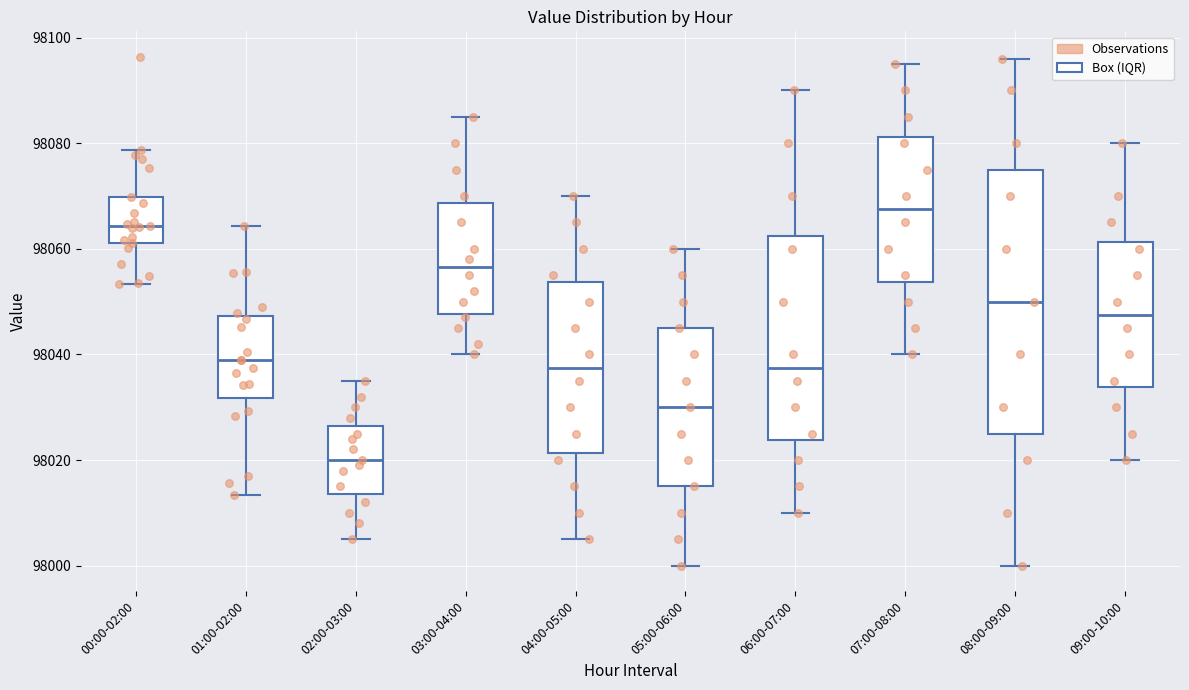

Where is the upper edge of the box for 03:00-04:00 on the y-axis? The values are not printed on the chart, so give them approximately, as read against the axis.

98068